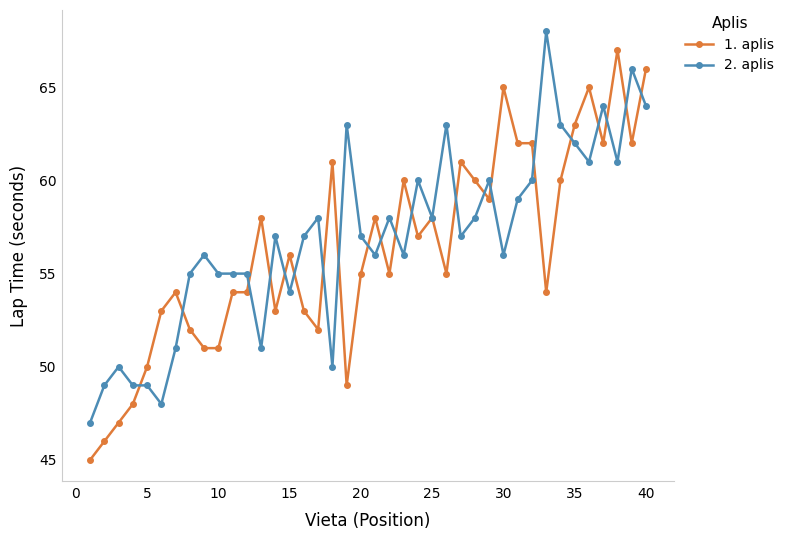

What is the value of the 1. aplis point at the 8th from the left?

52